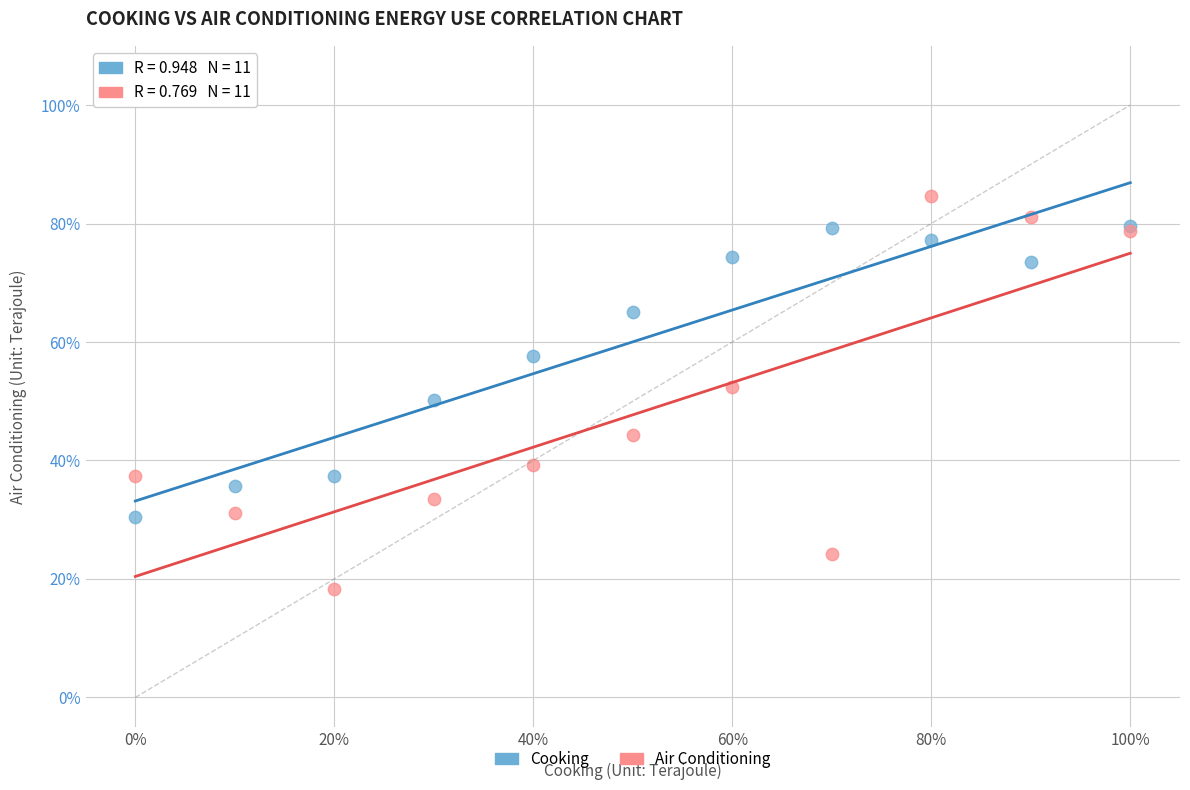

What are all the series names shown in the legend?

Cooking, Air Conditioning